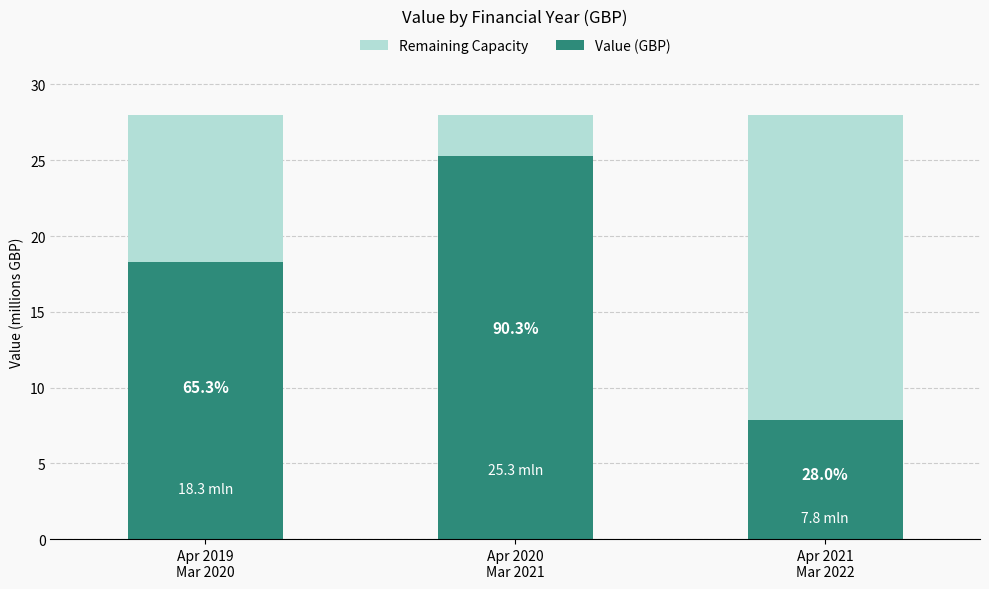

What is the change in value from Apr 2020
Mar 2021 to Apr 2021
Mar 2022?

-17440000